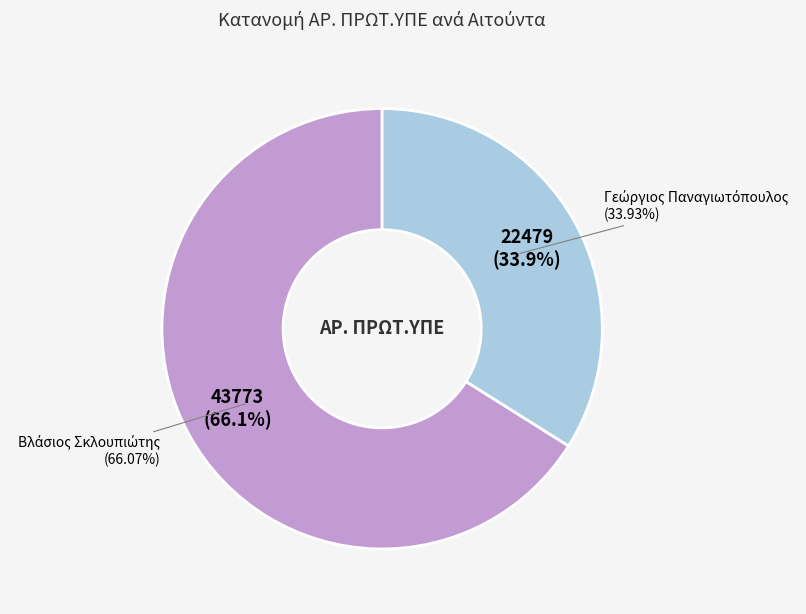

Which has a higher value, Βλάσιος Σκλουπιώτης or Γεώργιος Παναγιωτόπουλος?

Βλάσιος Σκλουπιώτης